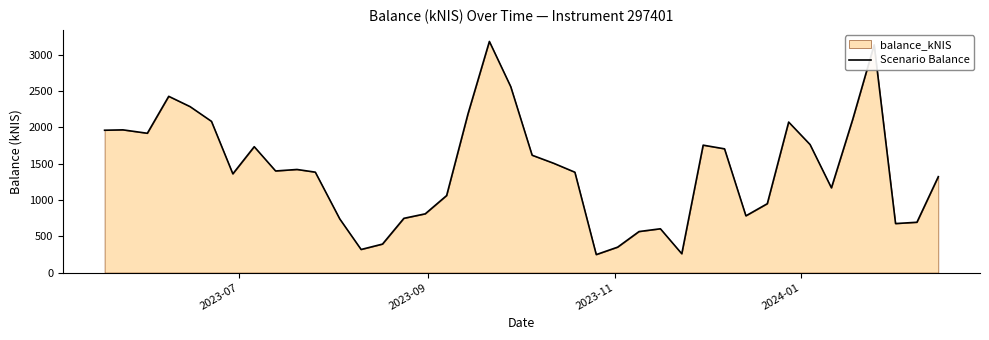

How many interior local peaks (higher than both neighbors) does the data have?

9